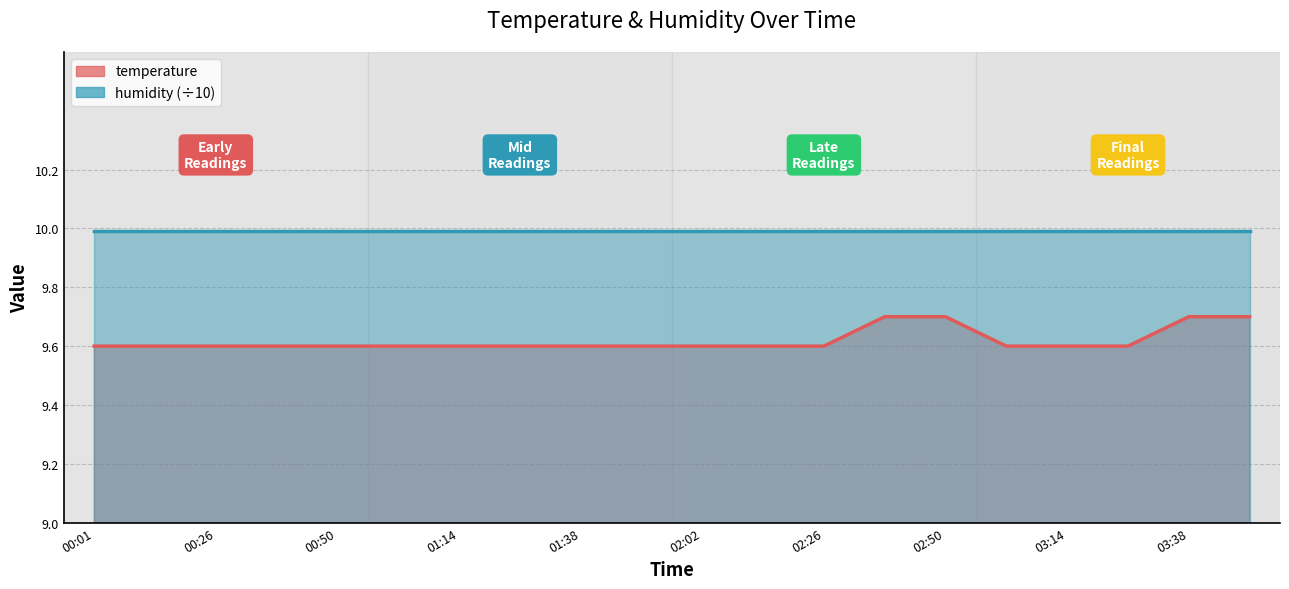

List the labels in order of value, largest first.

02:38, 02:50, 03:38, 03:50, 00:01, 00:13, 00:26, 00:38, 00:50, 01:02, 01:14, 01:26, 01:38, 01:50, 02:02, 02:14, 02:26, 03:02, 03:14, 03:26